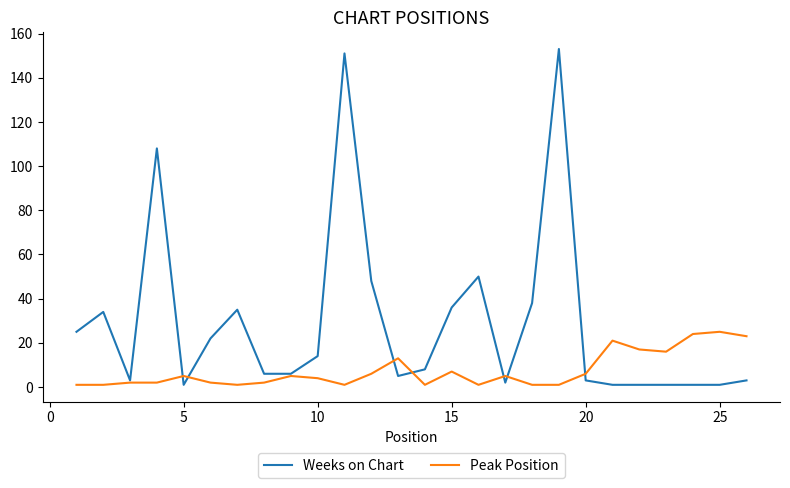

Count the number of categories in the chart.

26